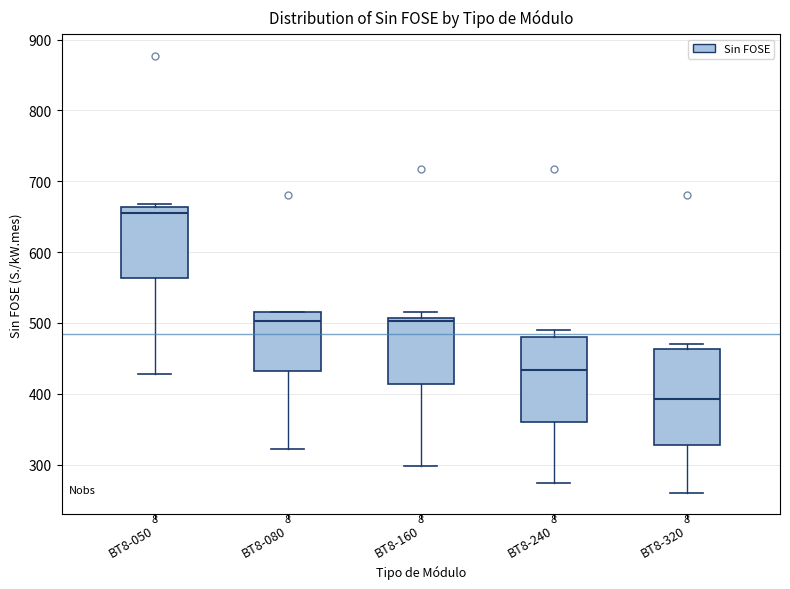

Where is the lower edge of the box for BT8-080 on the y-axis? The values are not printed on the chart, so give them approximately, as read against the axis.

430